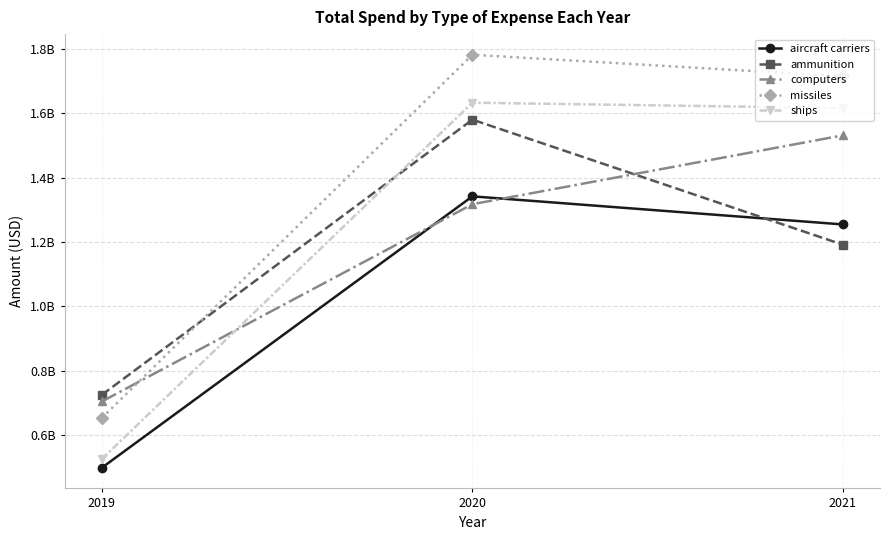

What are all the series names shown in the legend?

aircraft carriers, ammunition, computers, missiles, ships